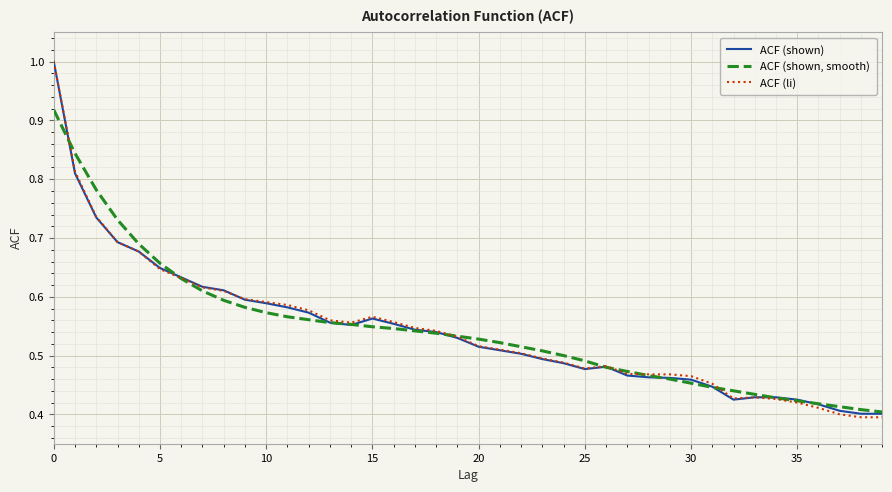

What are all the series names shown in the legend?

ACF (shown), ACF (shown, smooth), ACF (li)